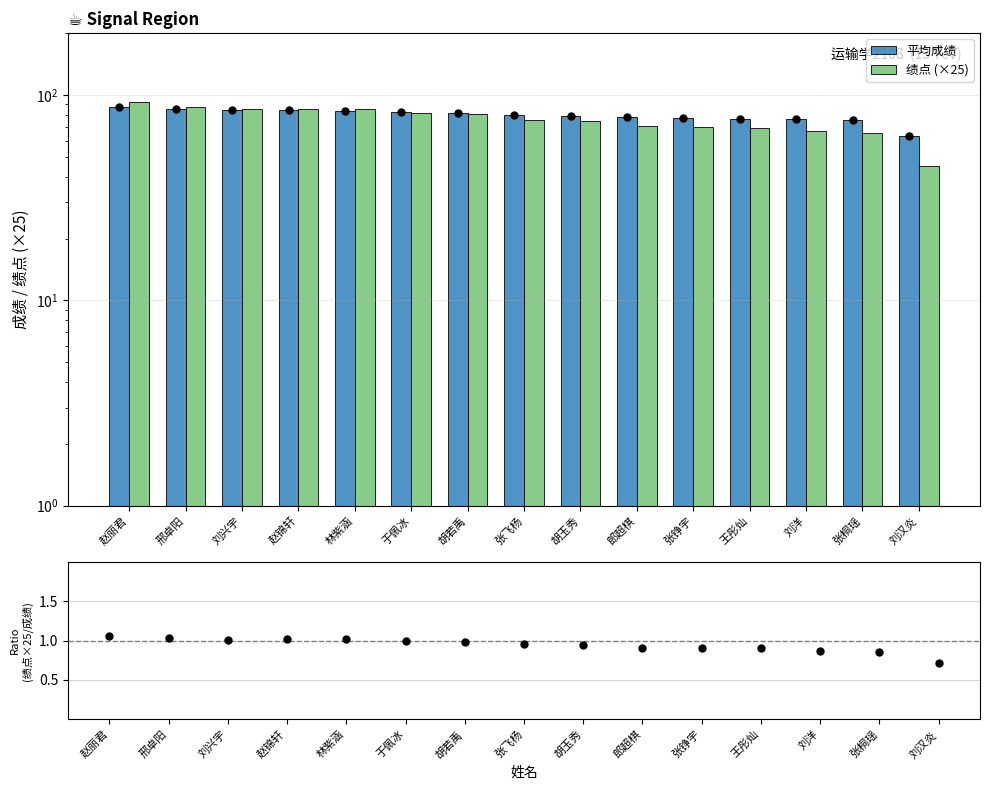

Which series has the largest total across all categories?

平均成绩